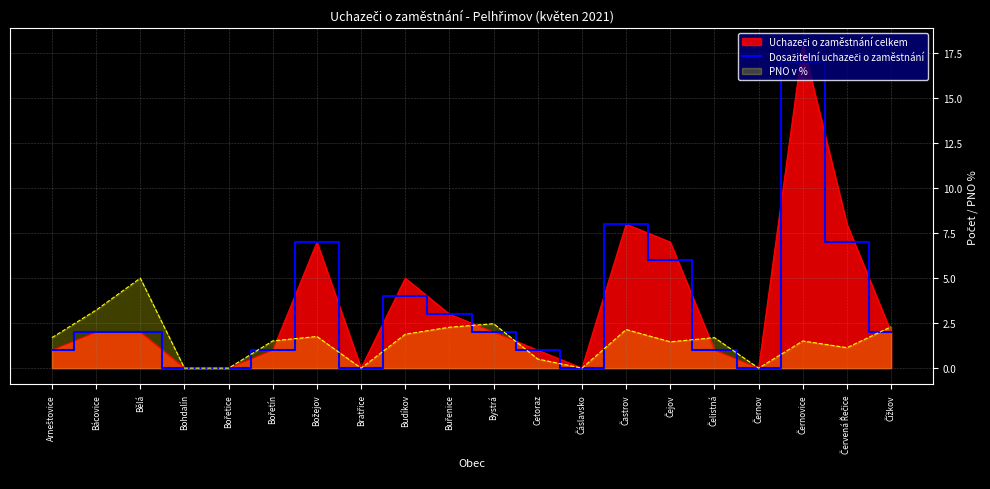

True or false: PNO v % has a value of 1.0 at Bystrá.

False